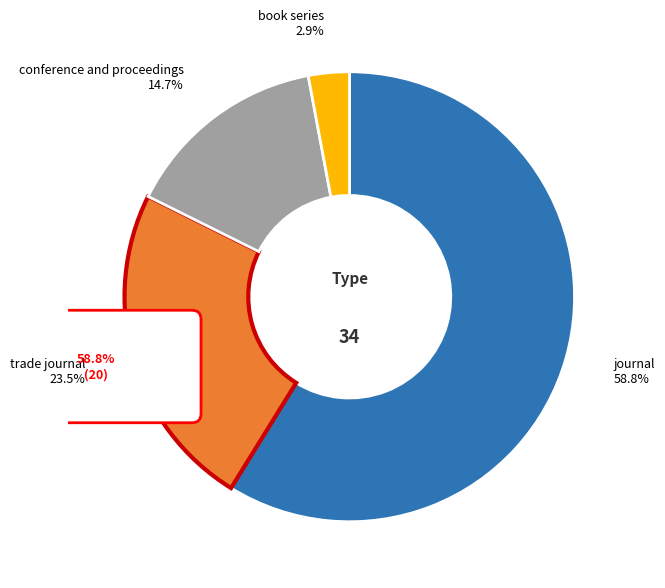

What percentage do journal and trade journal together represent?

82.4%